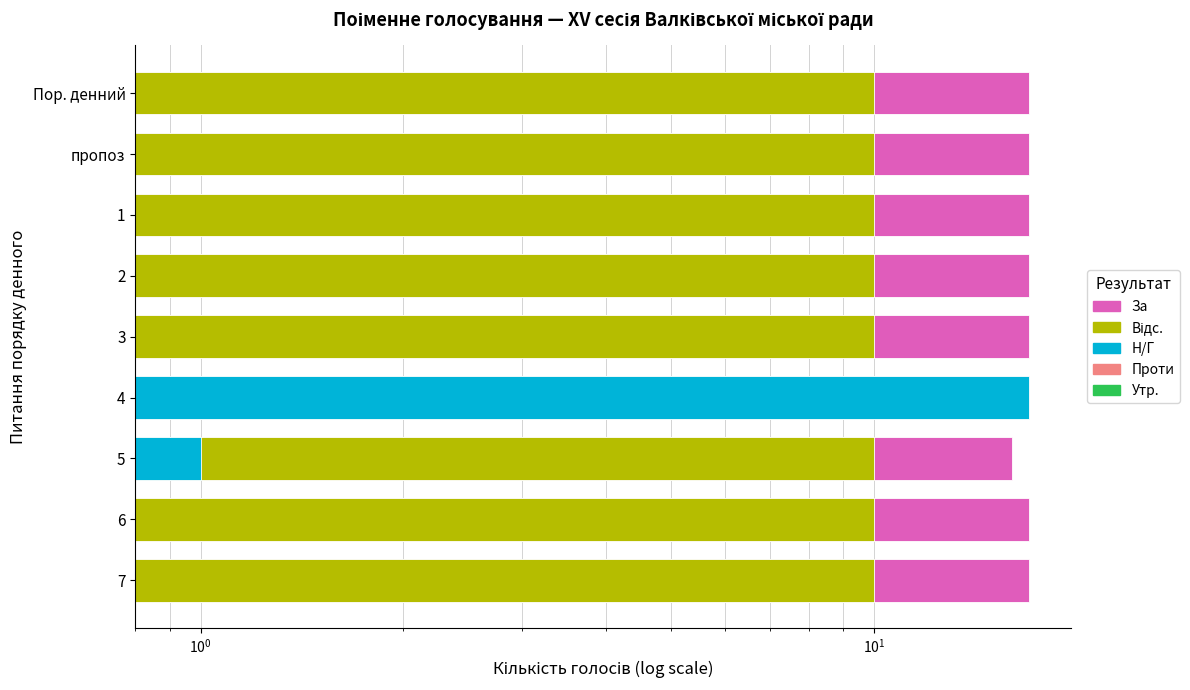

Reading left to right, list all the values displayed in this chart.

За: 17.0	17.0	17.0	17.0	17.0	0.0	16.0	17.0	17.0
Відс.: 0.7	0.7	0.7	0.7	0.7	0.7	0.7	0.7	0.7
Н/Г: 0.0	0.0	0.0	0.0	0.0	17.0	1.0	0.0	0.0
Проти: 0.7	0.7	0.7	0.7	0.7	0.7	0.7	0.7	0.7
Утр.: 0.7	0.7	0.7	0.7	0.7	0.7	0.7	0.7	0.7